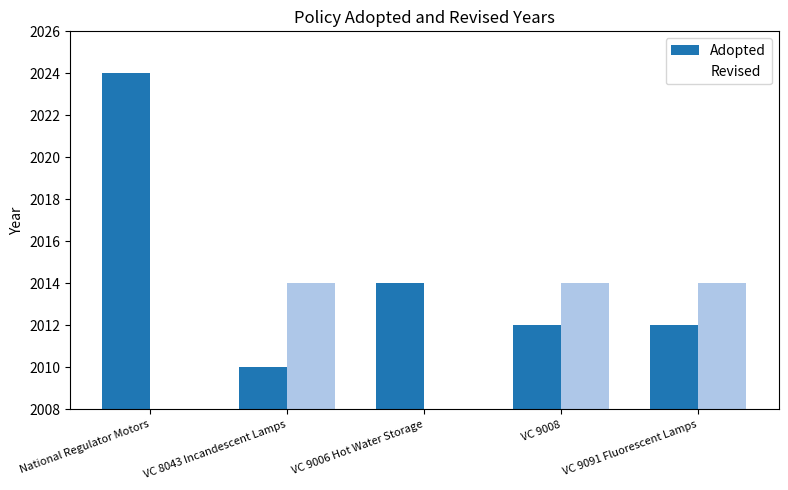

How many bars are there in each group?

2